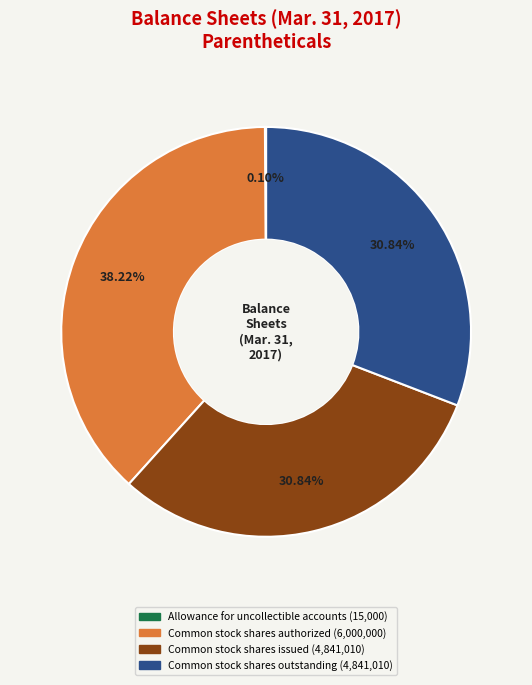

Does any single category account for the majority?

No